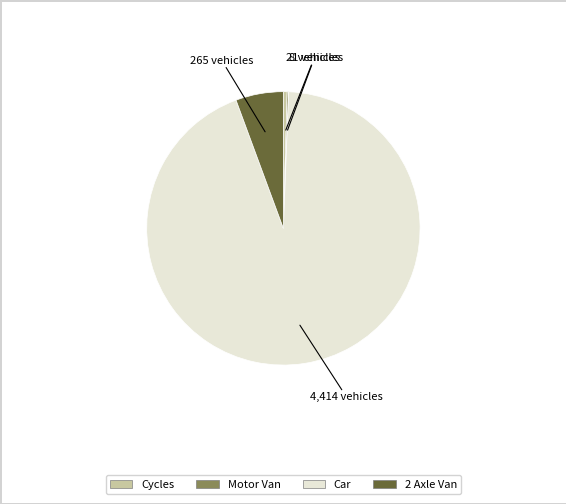

True or false: 2 Axle Van accounts for 1% of the total.

False